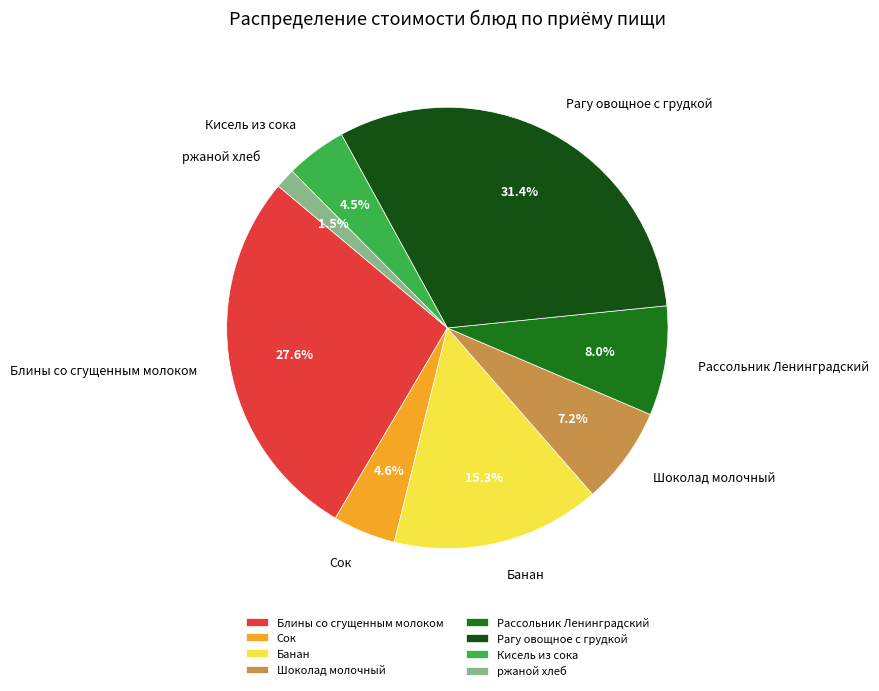

To the nearest percent, what is the average slice percentage?

12%